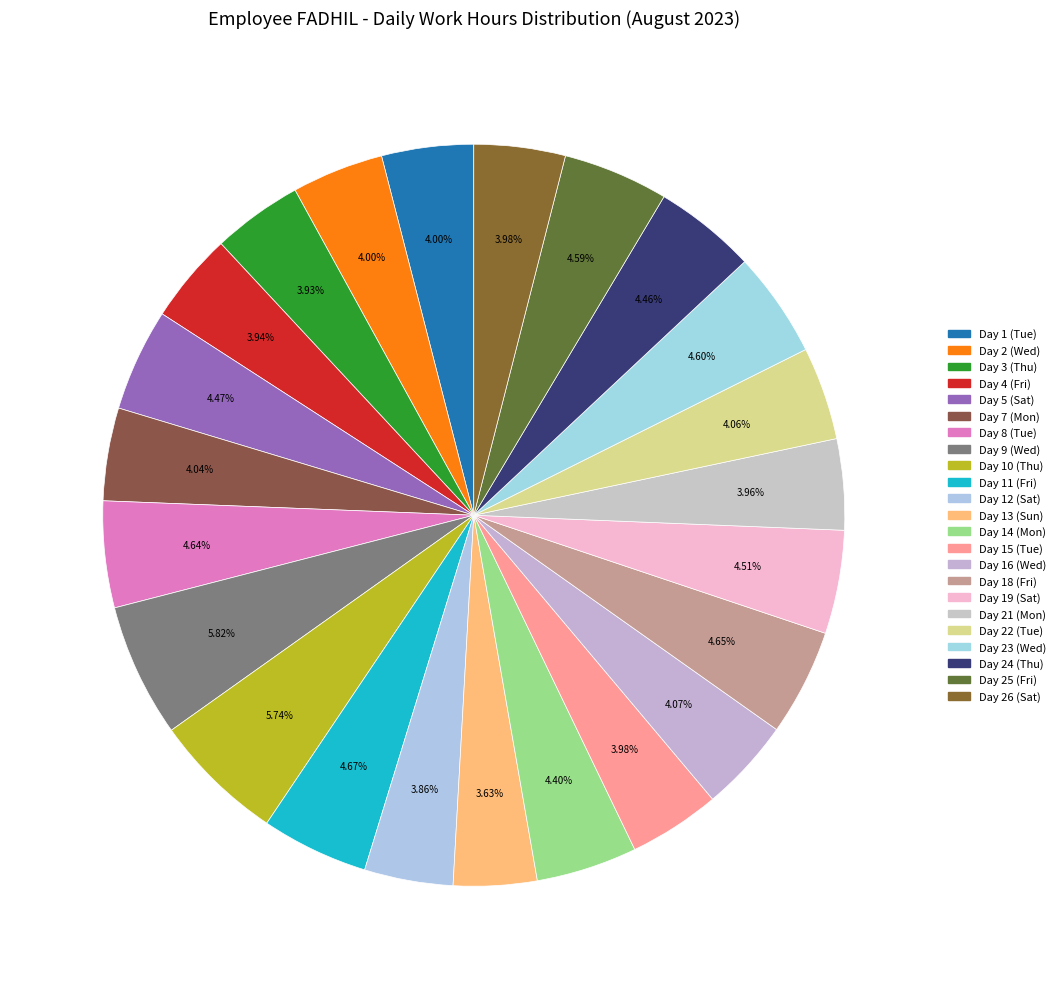

Count the number of slices in the pie.

23